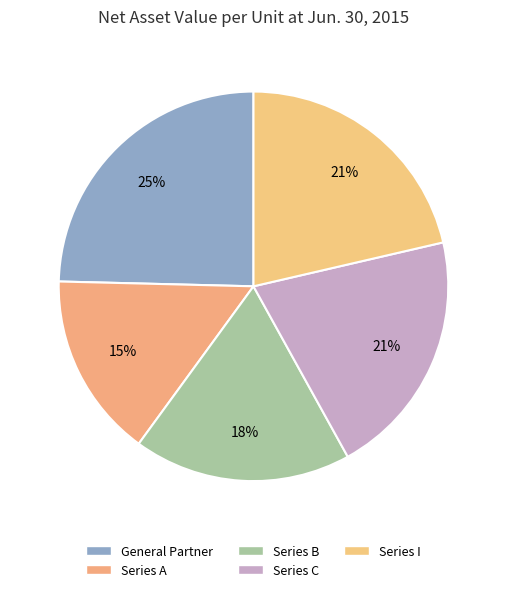

What is the largest slice in the pie chart?

General Partner